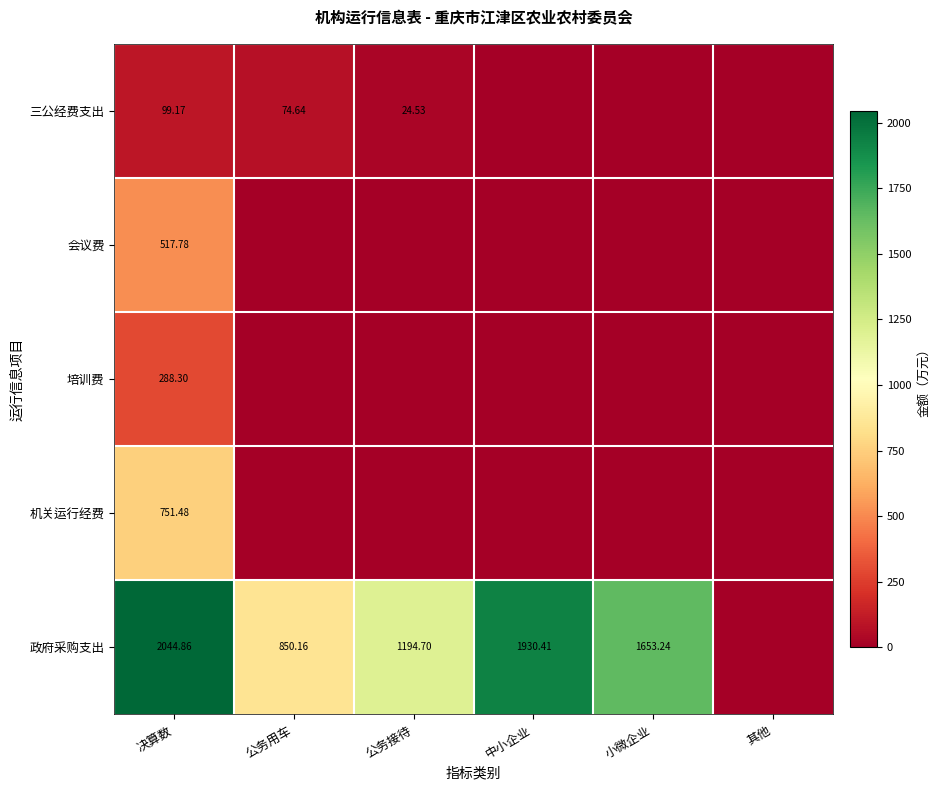

What is the average value of the 三公经费支出 series?

33.1